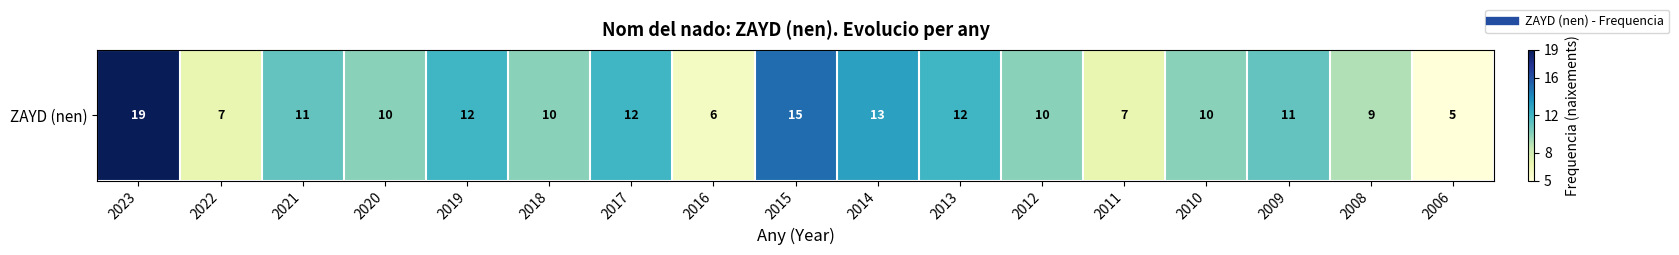

What is the minimum value shown in the chart?

5